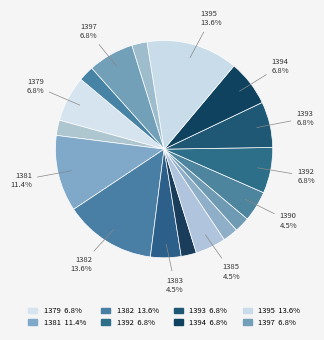

Count the number of slices in the pie.

17